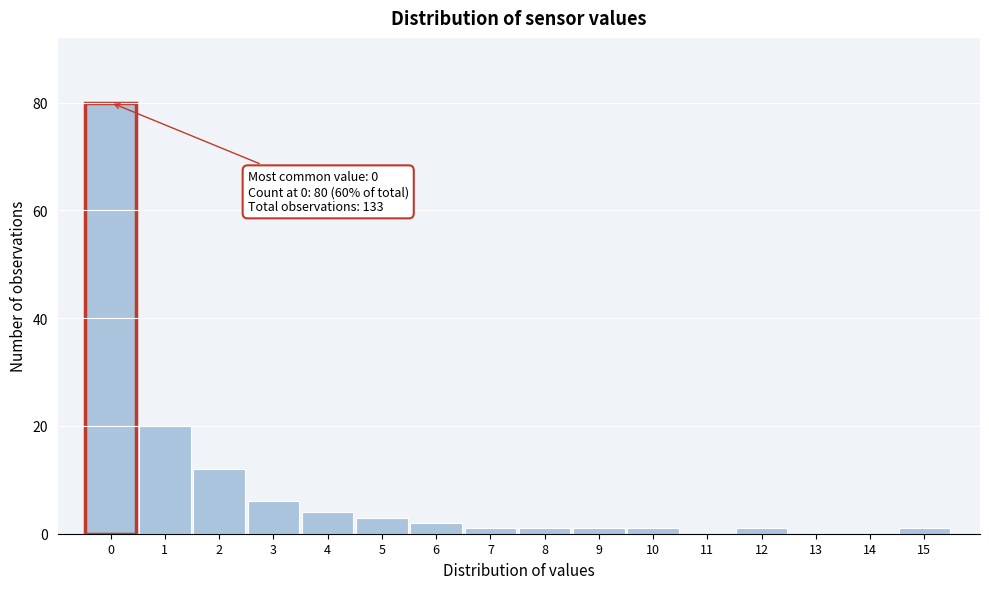

Reading left to right, transcribe all the data shown in this chart.

0=80	1=20	2=12	3=6	4=4	5=3	6=2	7=1	8=1	9=1	10=1	11=0	12=1	13=0	14=0	15=1